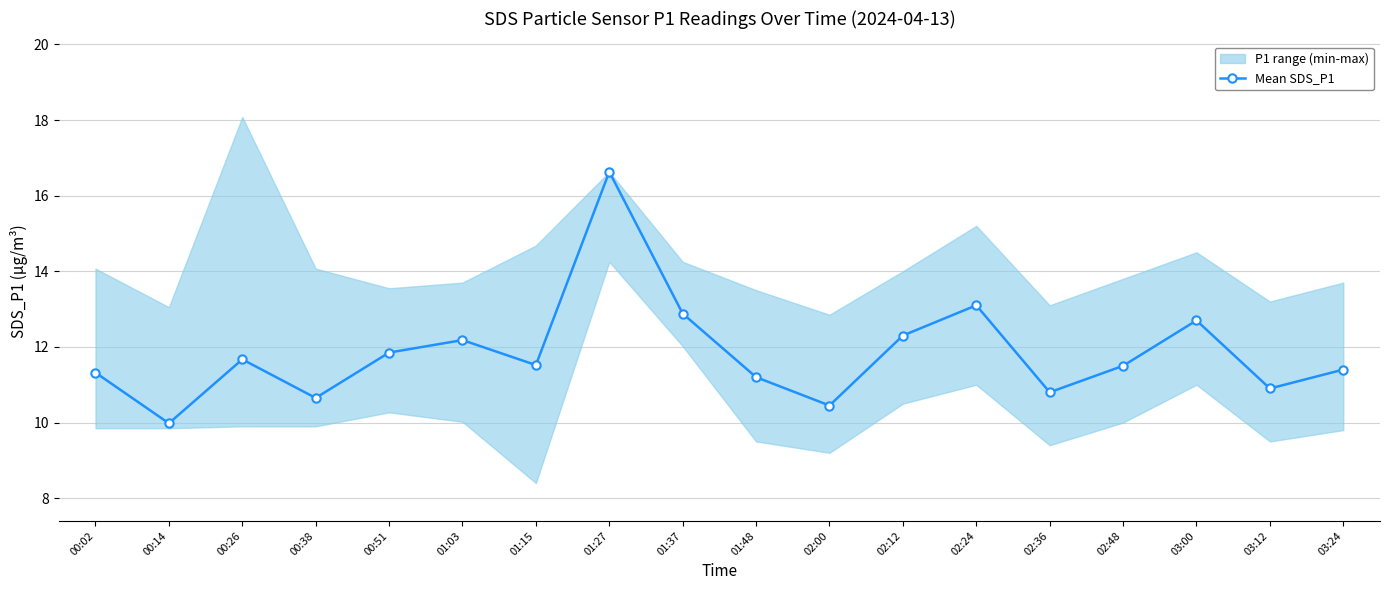

What position from the right is 00:38?

15